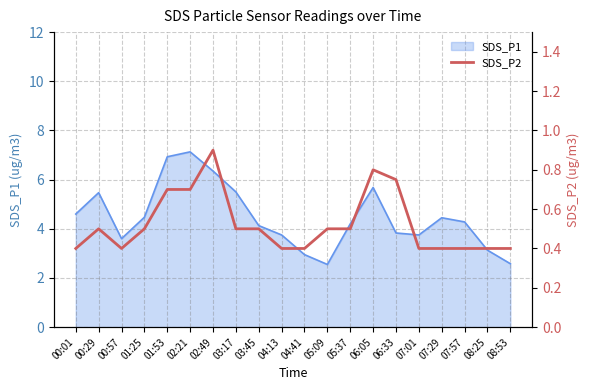

Rank the categories by value from lowest to highest.

00:01, 00:57, 04:13, 04:41, 07:01, 07:29, 07:57, 08:25, 08:53, 00:29, 01:25, 03:17, 03:45, 05:09, 05:37, 01:53, 02:21, 06:33, 06:05, 02:49